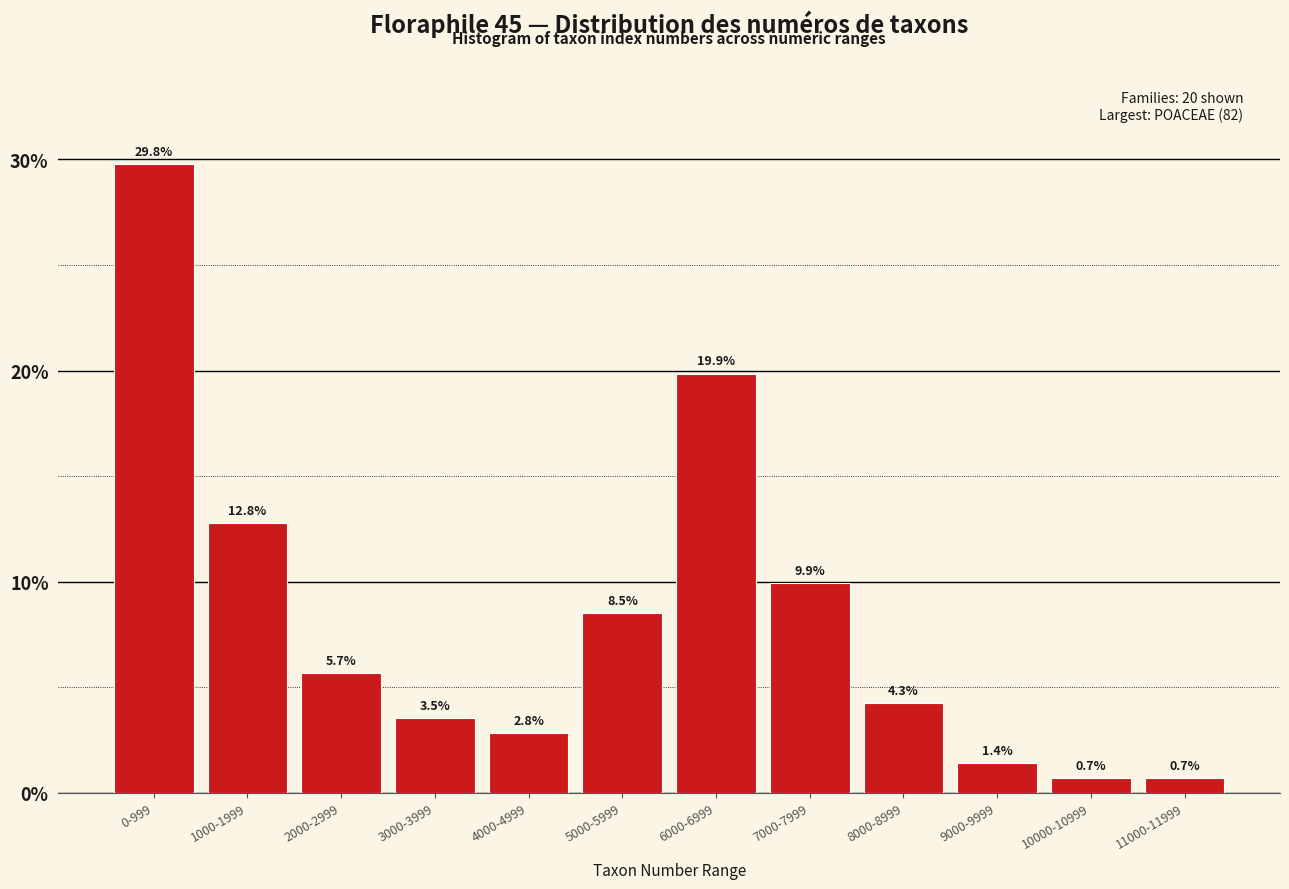

Reading left to right, extract all data points from this chart.

0-999=29.8	1000-1999=12.8	2000-2999=5.7	3000-3999=3.5	4000-4999=2.8	5000-5999=8.5	6000-6999=19.9	7000-7999=9.9	8000-8999=4.3	9000-9999=1.4	10000-10999=0.7	11000-11999=0.7